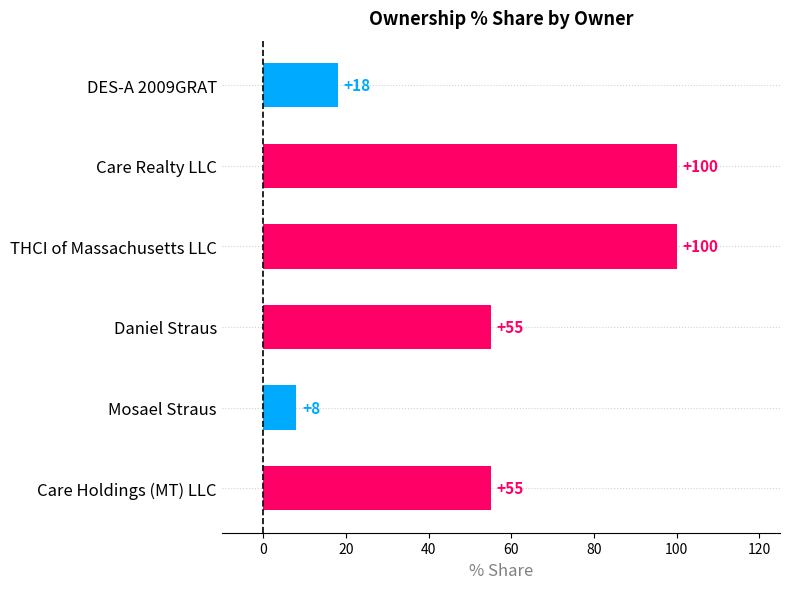

Are the bars horizontal?

Yes